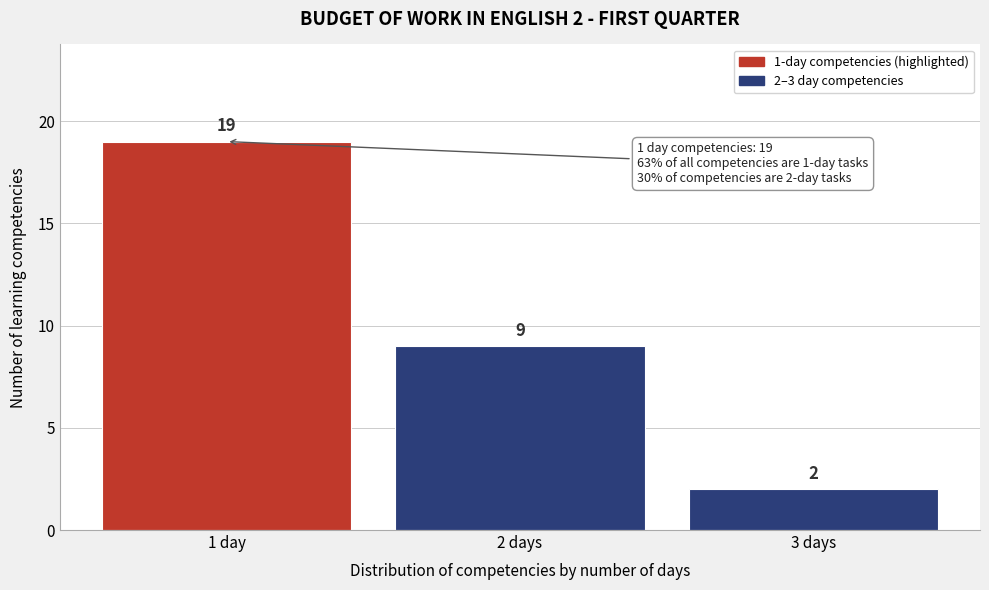

Reading left to right, transcribe all the data shown in this chart.

19	9	2